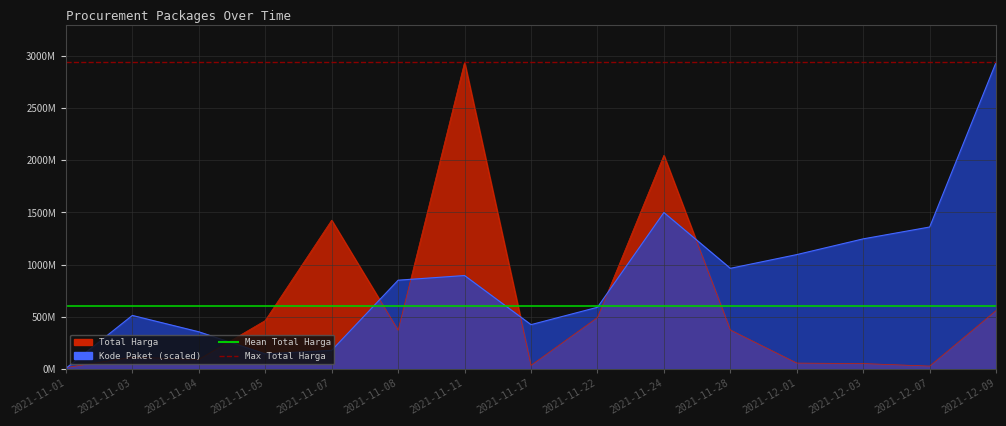

Which category has the highest value across all series?

2021-11-01